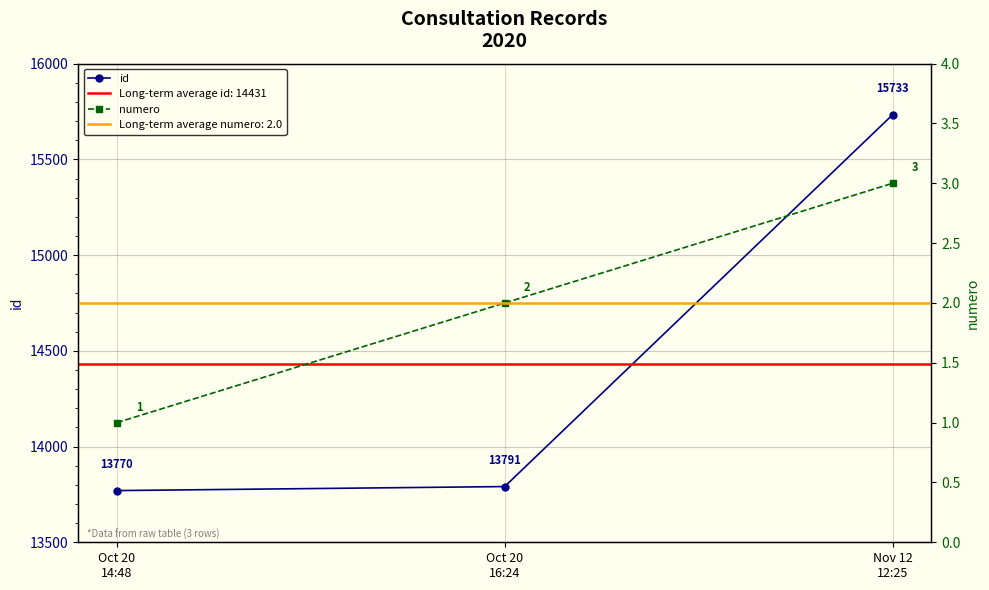

What position from the left is Oct 20
14:48?

1